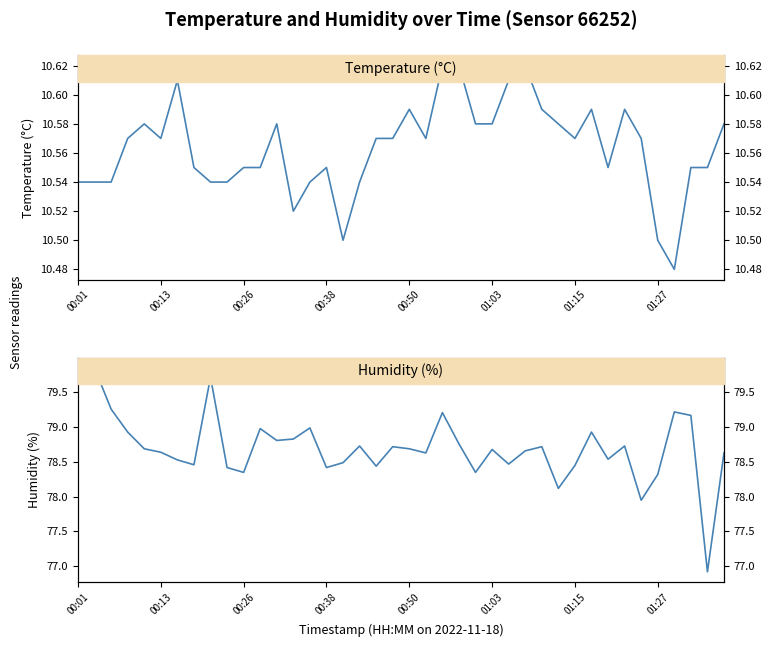

Rank the categories by temperature value from lowest to highest.

36, 16, 35, 13, 00:01, 00:13, 00:26, 8, 9, 14, 17, 01:27, 10, 11, 15, 32, 37, 38, 00:38, 01:03, 18, 19, 21, 30, 34, 00:50, 12, 24, 25, 29, 39, 20, 28, 31, 33, 01:15, 26, 22, 23, 27